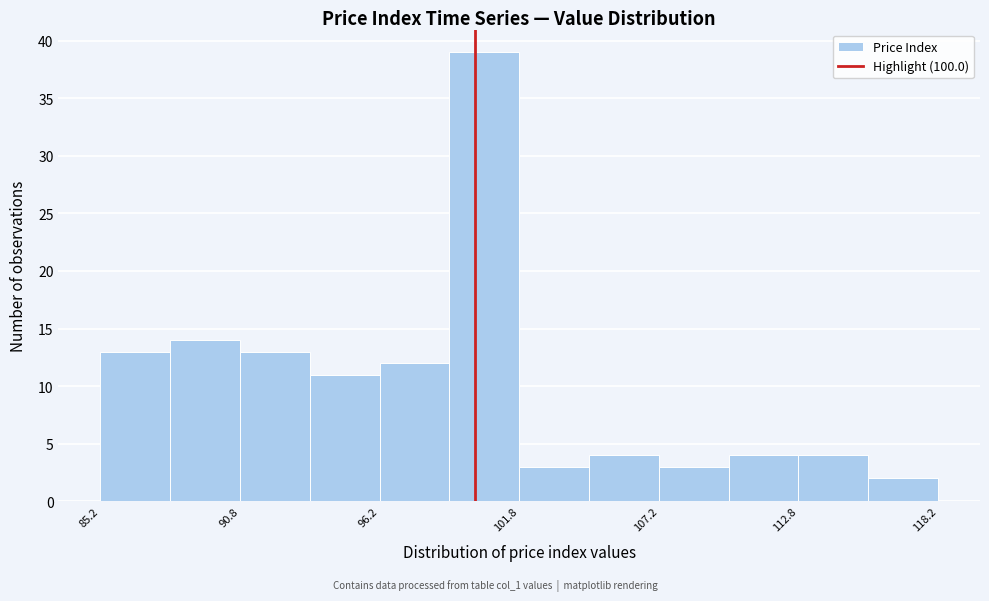

Around what value on the x-axis is the tallest bar? Give the approximate position of its centre, as read against the axis.

100